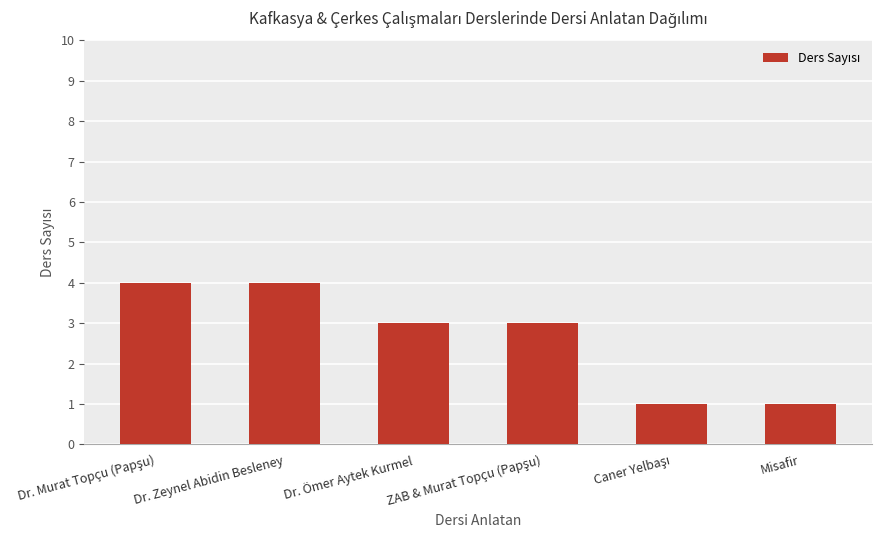

What is the ratio of the value at Misafir to the value at Dr. Ömer Aytek Kurmel?

0.3